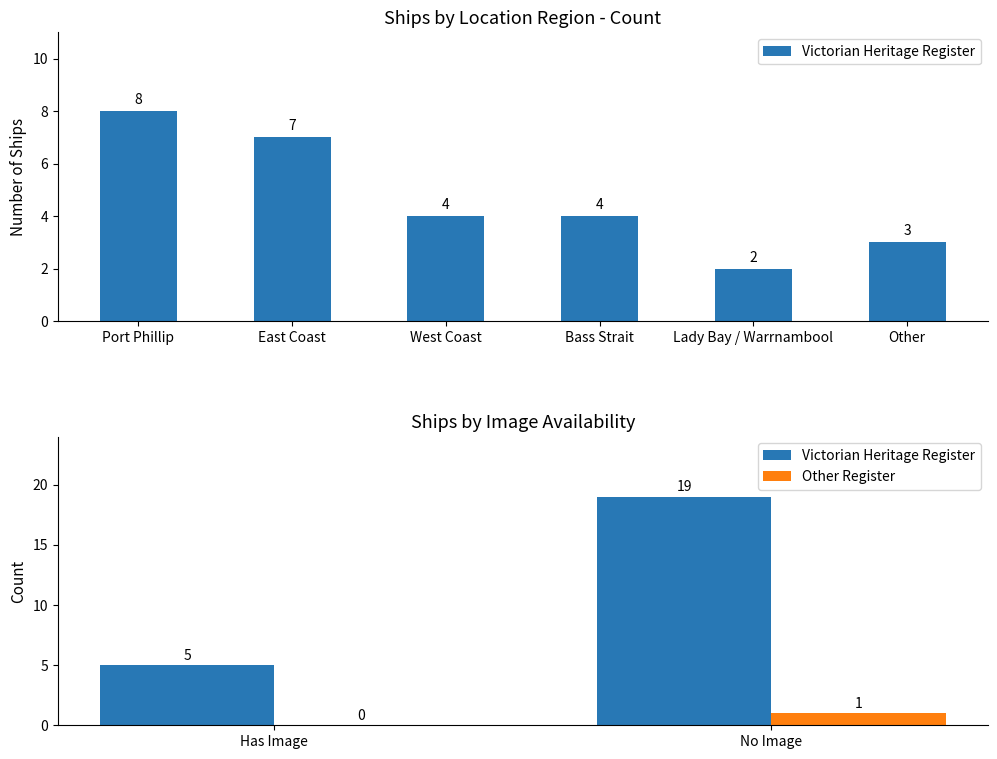

At which label is Victorian Heritage Register closest to 12?

Has Image